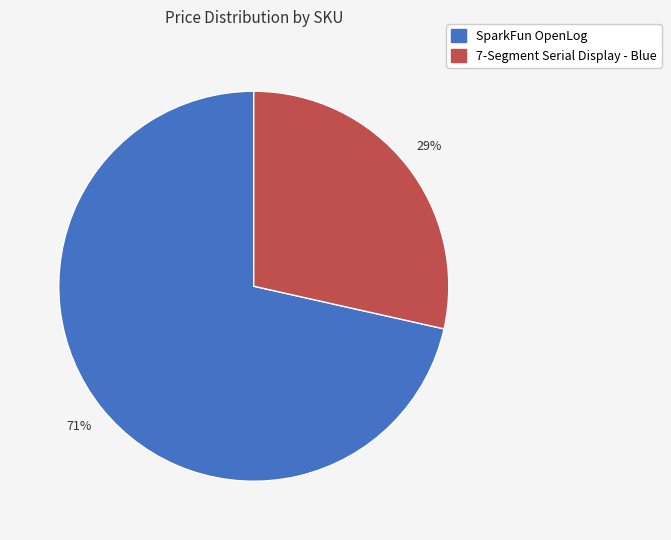

Is there any slice that represents more than half of the pie?

Yes